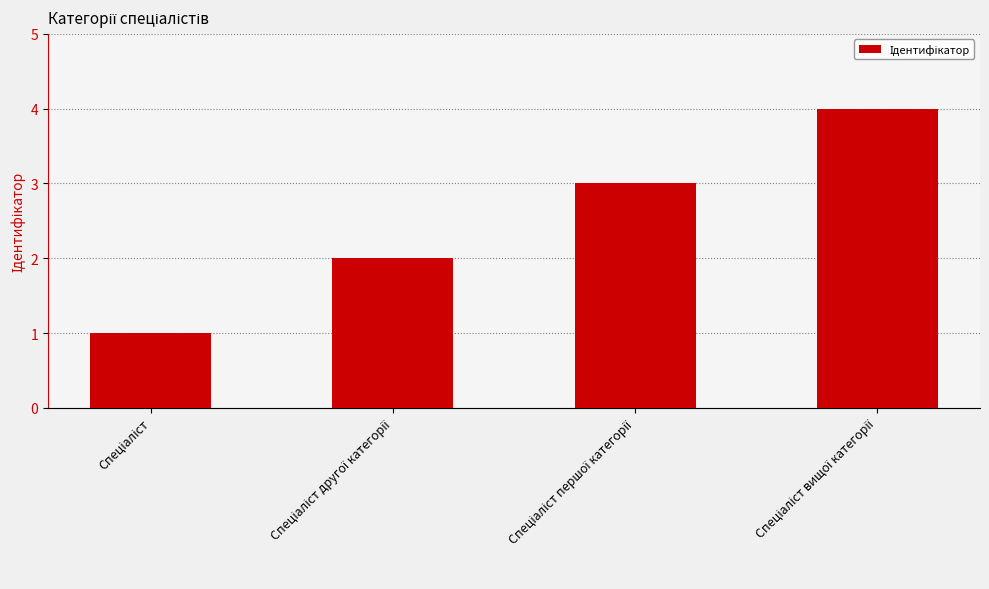

What is the greatest value displayed?

4